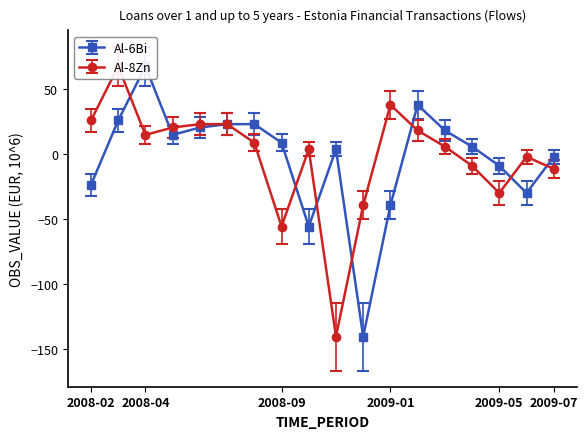

True or false: Al-6Bi has a value of 18.2 at 2009-03.

True